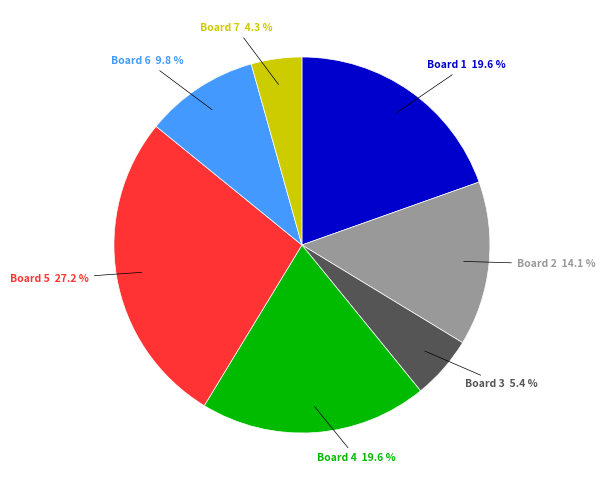

Does any single category account for the majority?

No